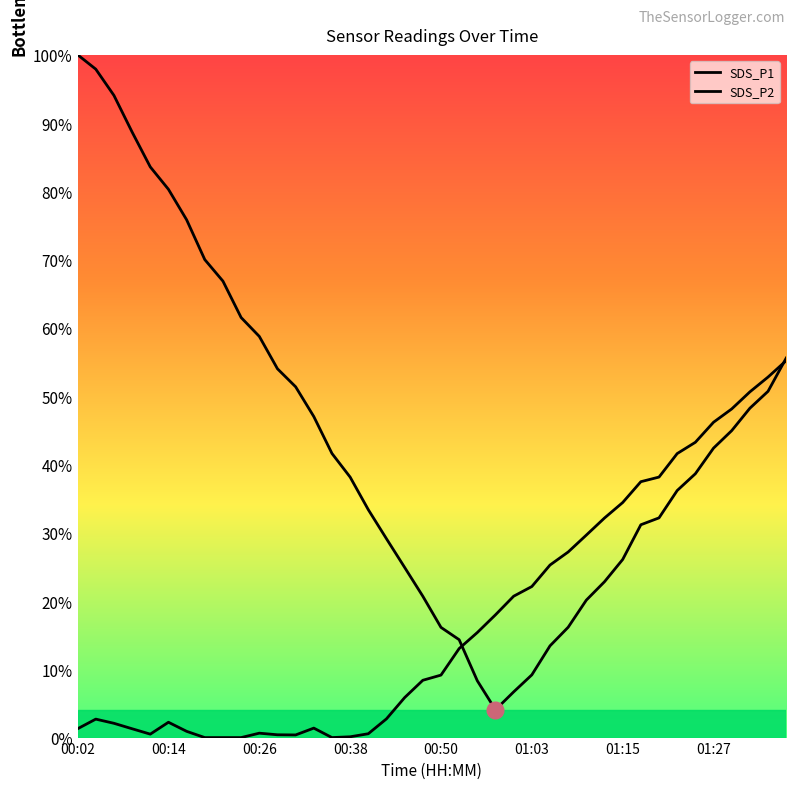

Is this an area chart (filled region under the line)?

No